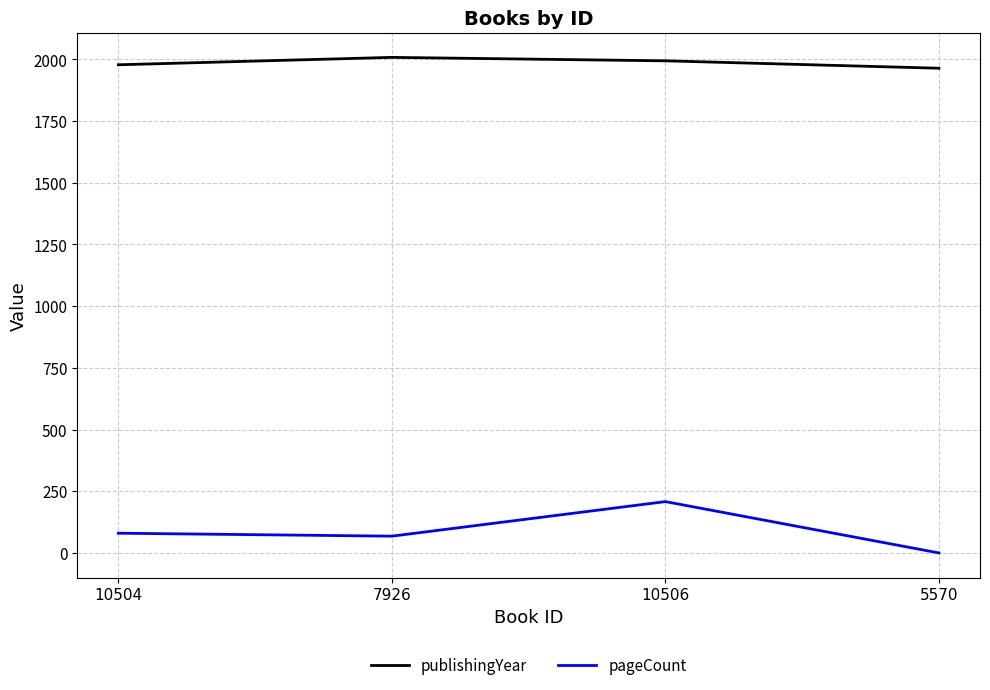

Reading left to right, transcribe all the data shown in this chart.

publishingYear: 1978	2008	1994	1964
pageCount: 80	68	208	0